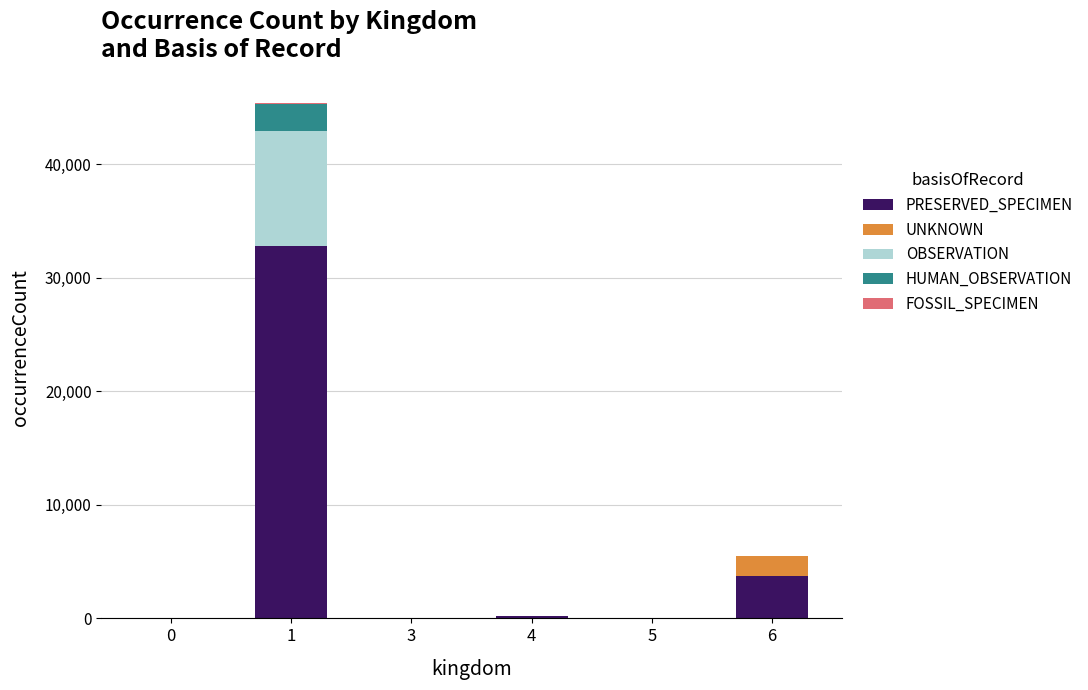

Where is PRESERVED_SPECIMEN nearest to the value 16405?

6